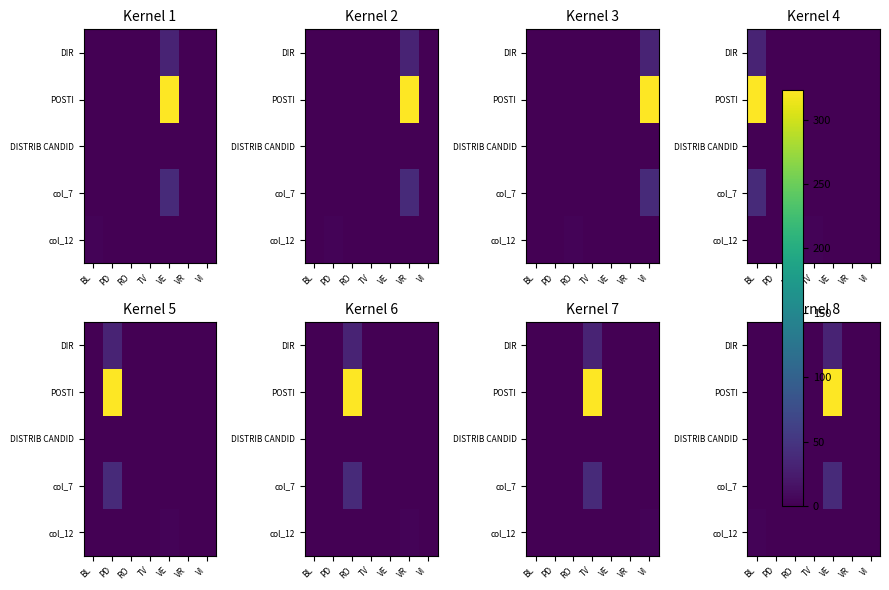

The DIR series shows 0.0 at VI. True or false?

True